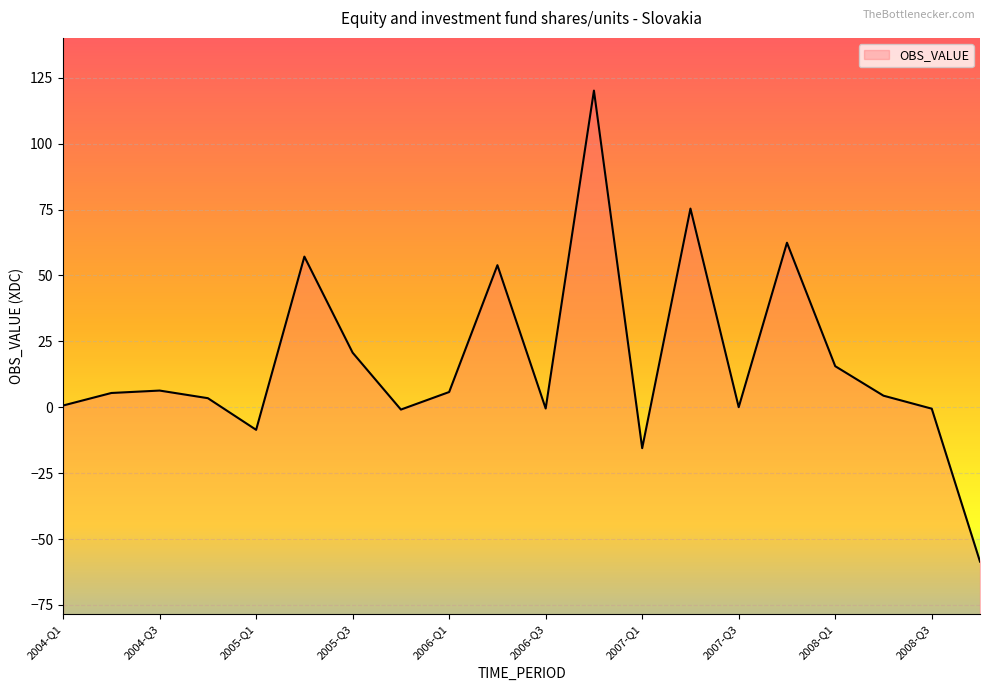

What is the change in value from 2008-Q1 to 2008-Q2?

-11.2